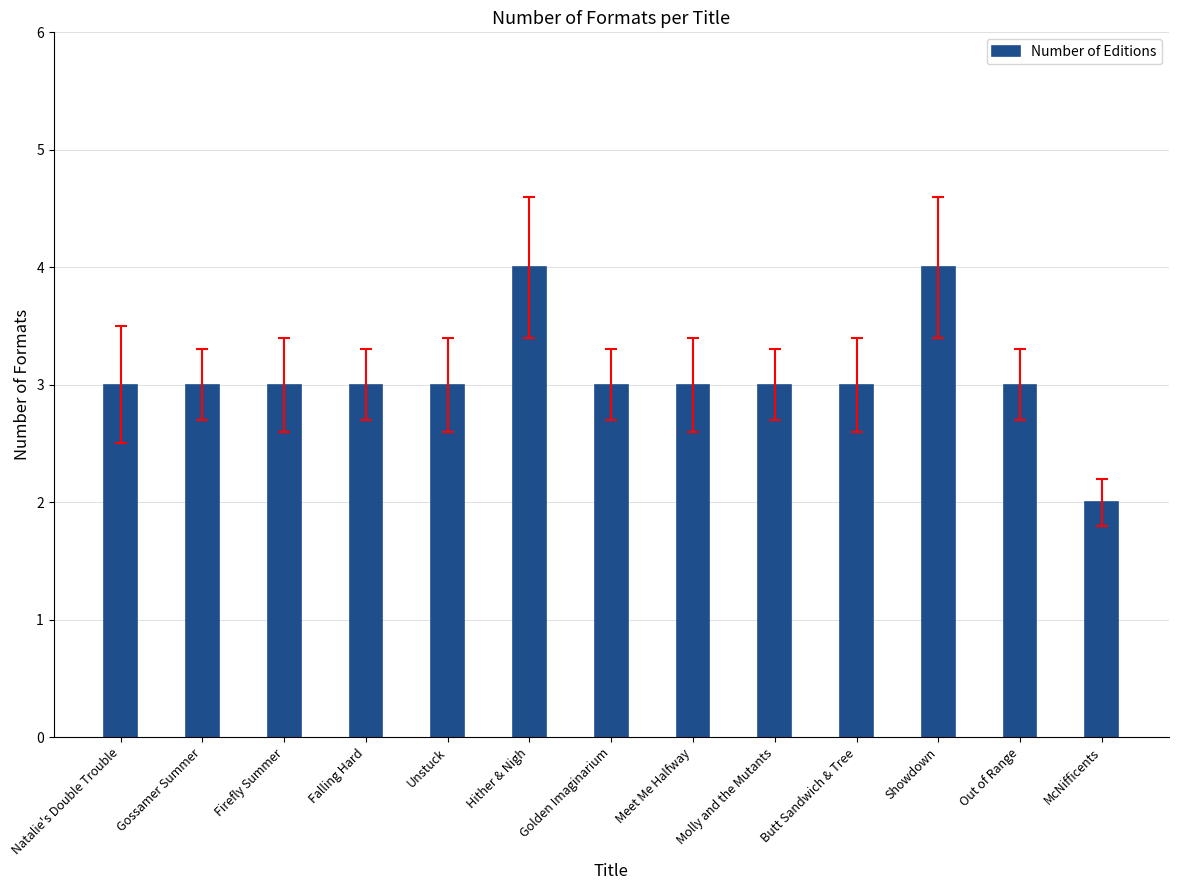

Reading left to right, extract all data points from this chart.

3	3	3	3	3	4	3	3	3	3	4	3	2